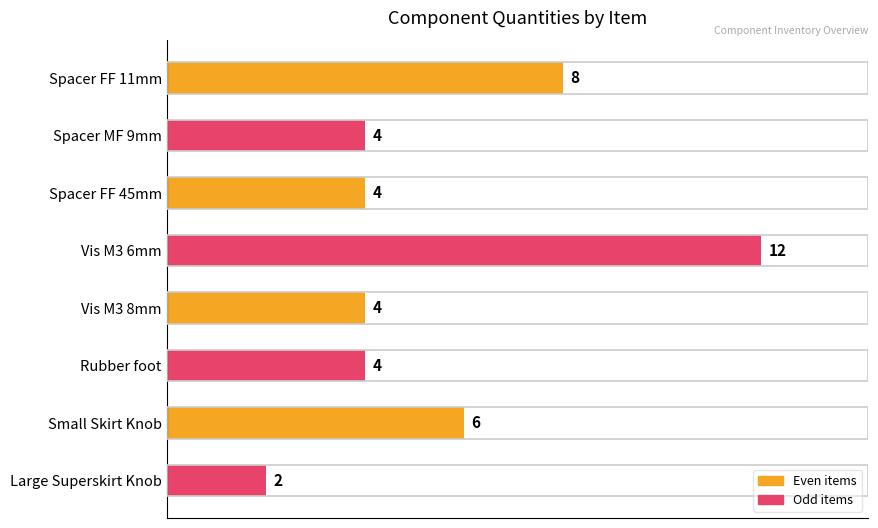

What is the average value?

6